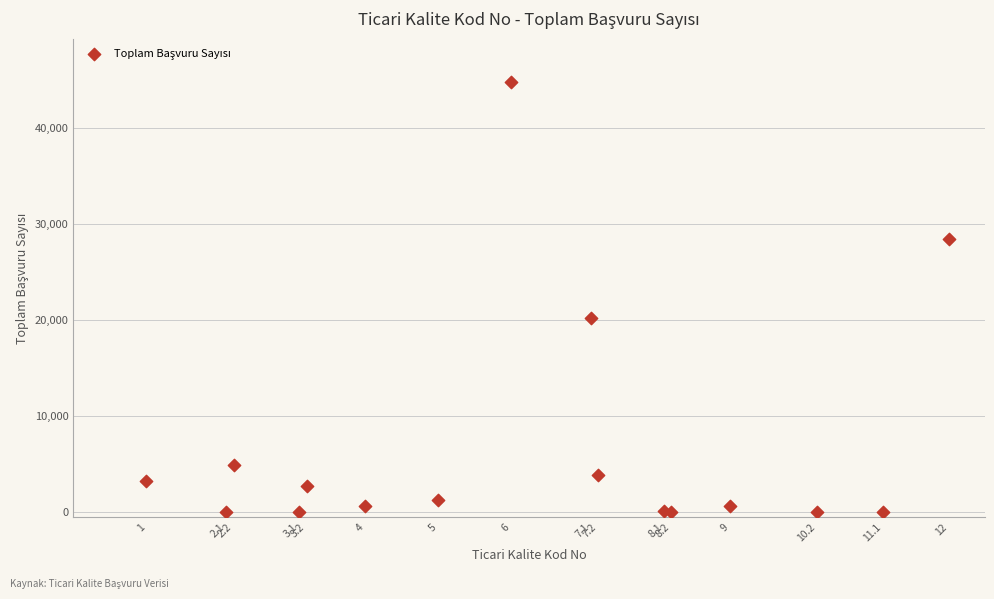

What Y value in the scatter plot is closest to 22400?

20209